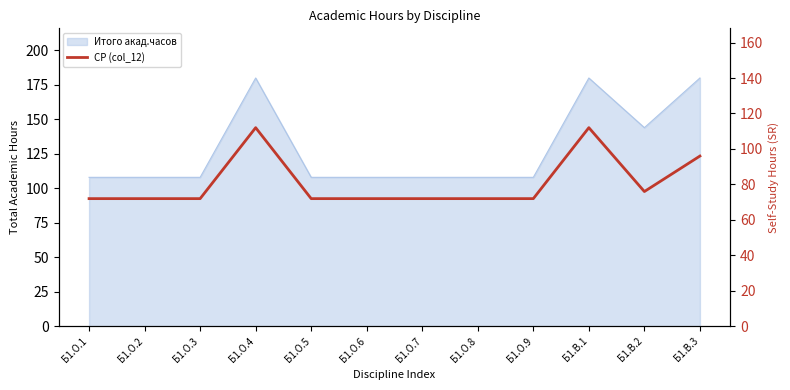

Which label corresponds to the largest value in the chart?

Б1.О.4